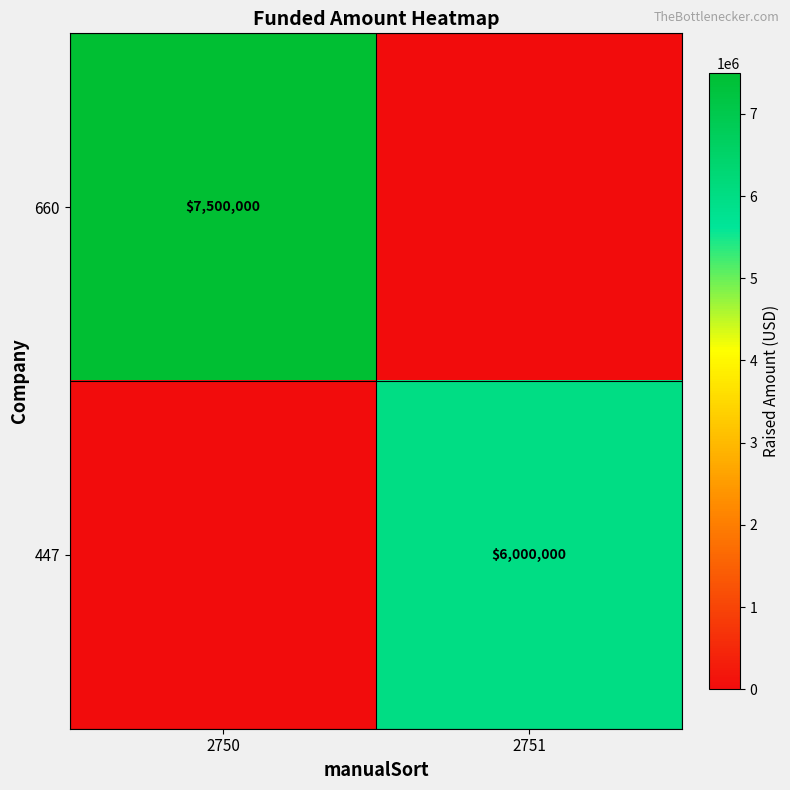

Is the value of 447 at 2751 greater than the value of 660 at 2750?

No